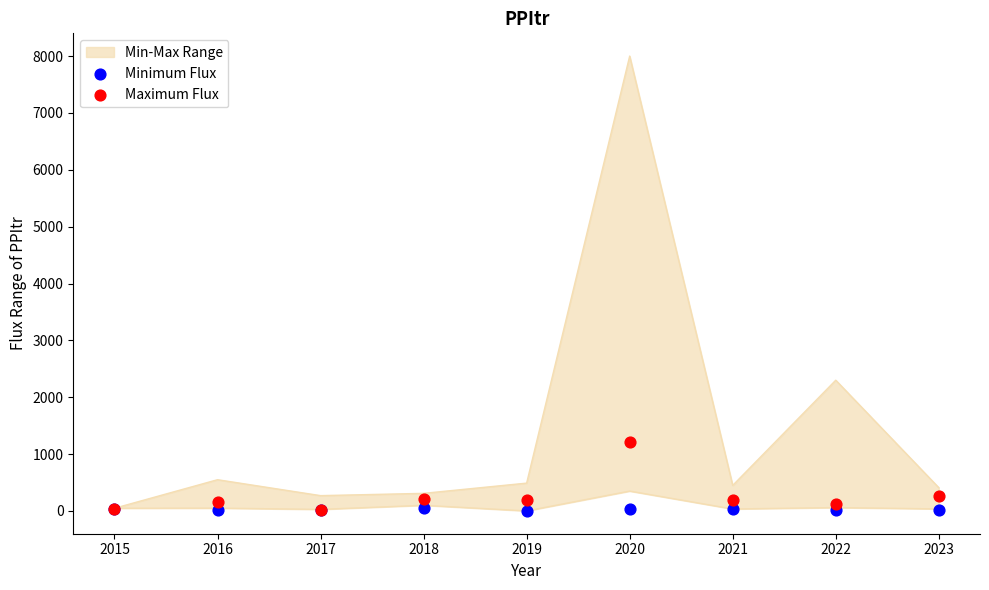

Which series has the largest total across all categories?

Maximum Flux